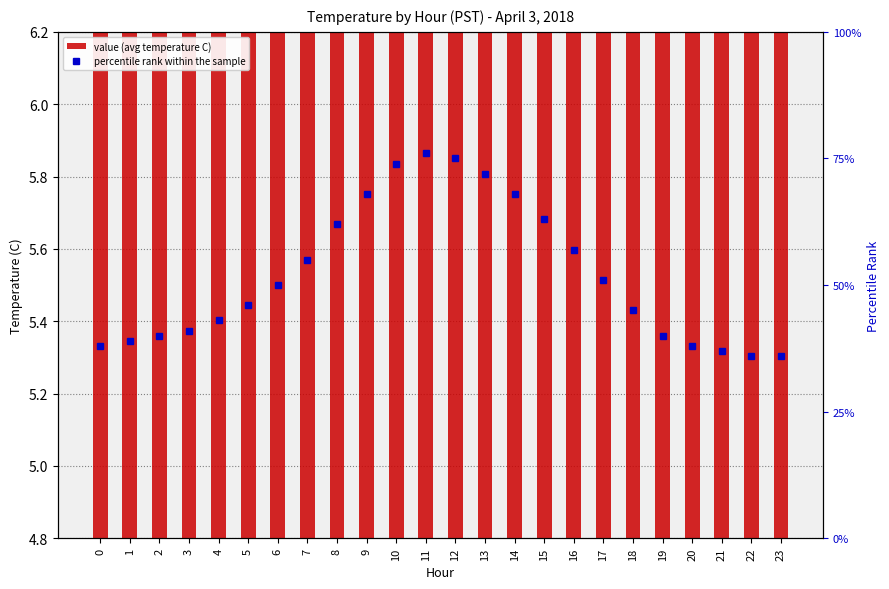

Which category has the lowest value in the value (avg temperature C) series?

22